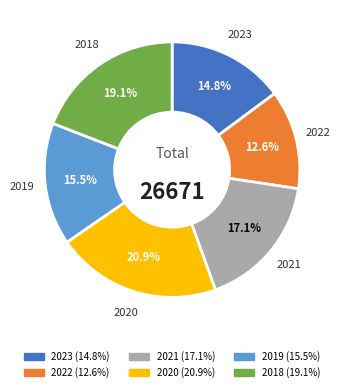

Which slice is the largest?

2020